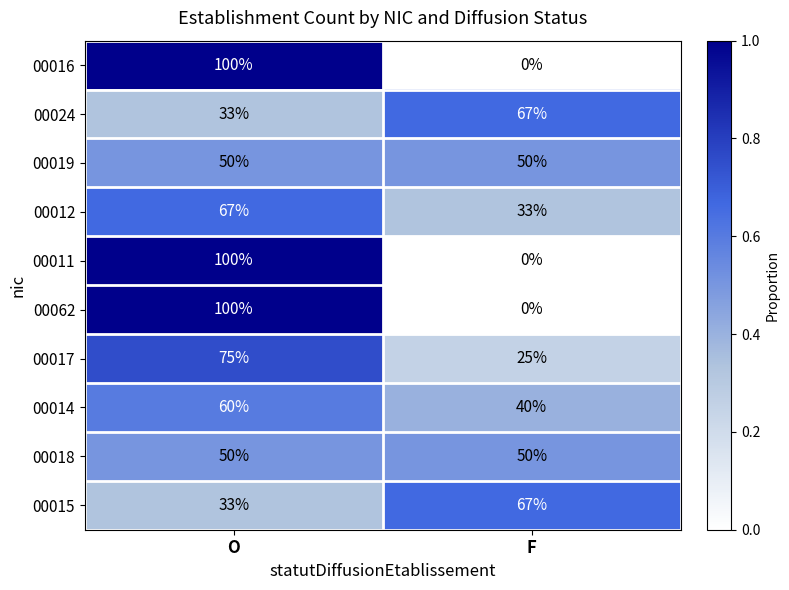

The 00062 series shows 0 at F. True or false?

True